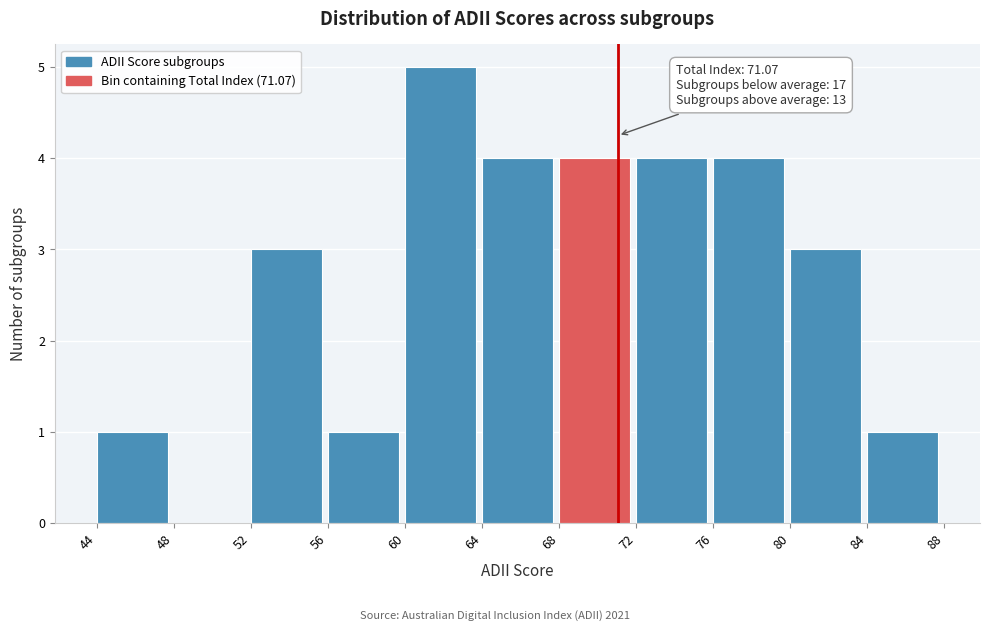

Which range on the x-axis has the tallest bar?

60 to 64